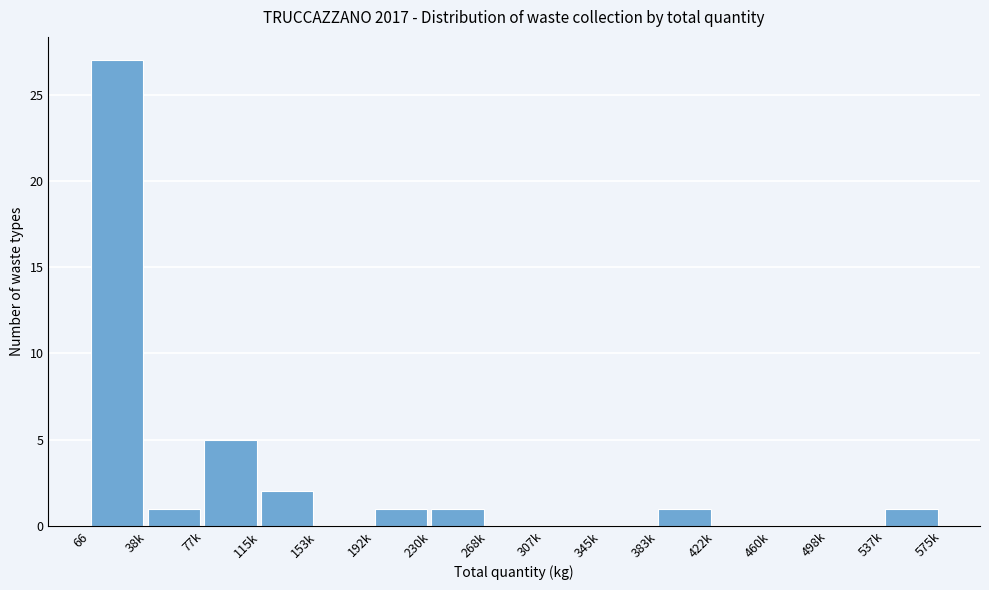

Reading right to left, transcribe all the data shown in this chart.

537k=1	498k=0	460k=0	422k=0	383k=1	345k=0	307k=0	268k=0	230k=1	192k=1	153k=0	115k=2	77k=5	38k=1	66=27